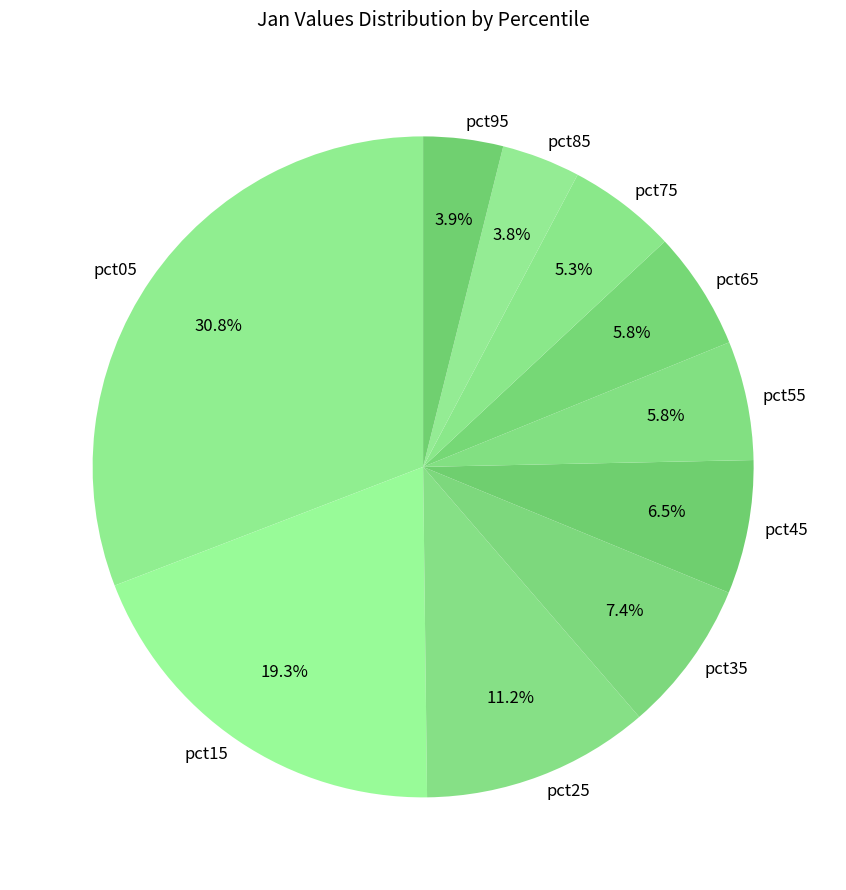

Which slice is the largest?

pct05